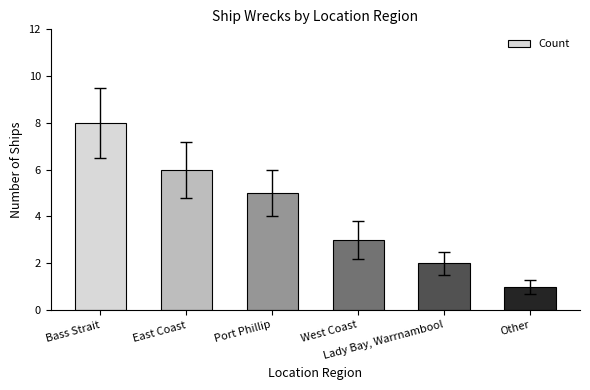

What is the change in value from Port Phillip to West Coast?

-2